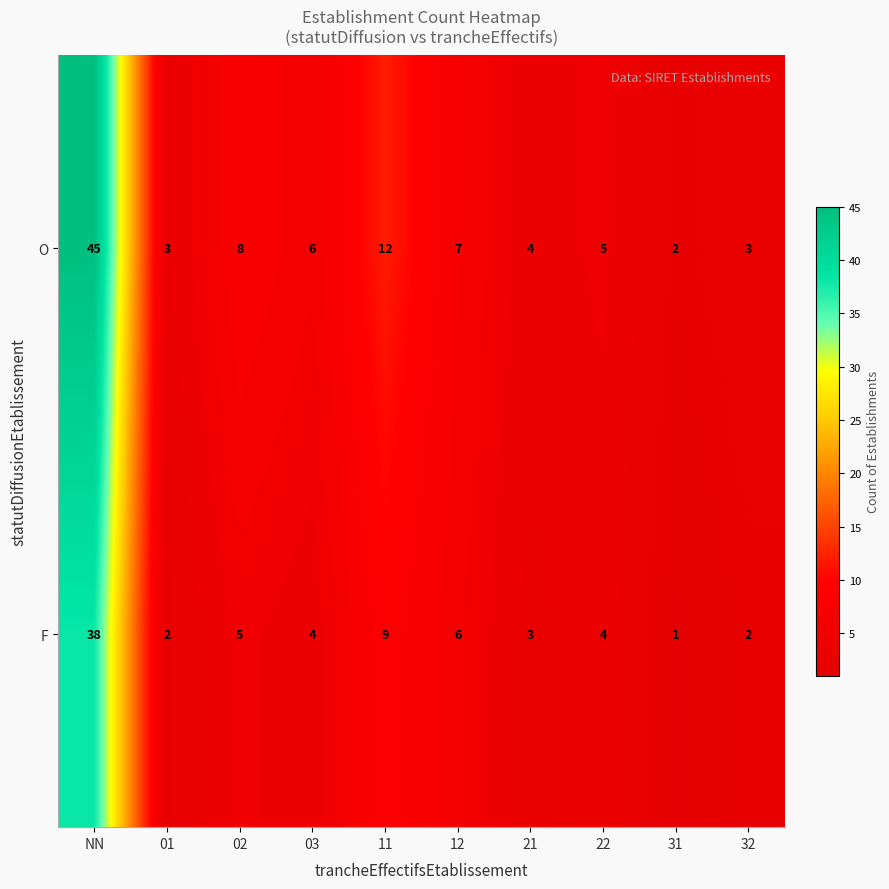

Reading left to right, what are all the values shown in this chart?

O: 45	3	8	6	12	7	4	5	2	3
F: 38	2	5	4	9	6	3	4	1	2